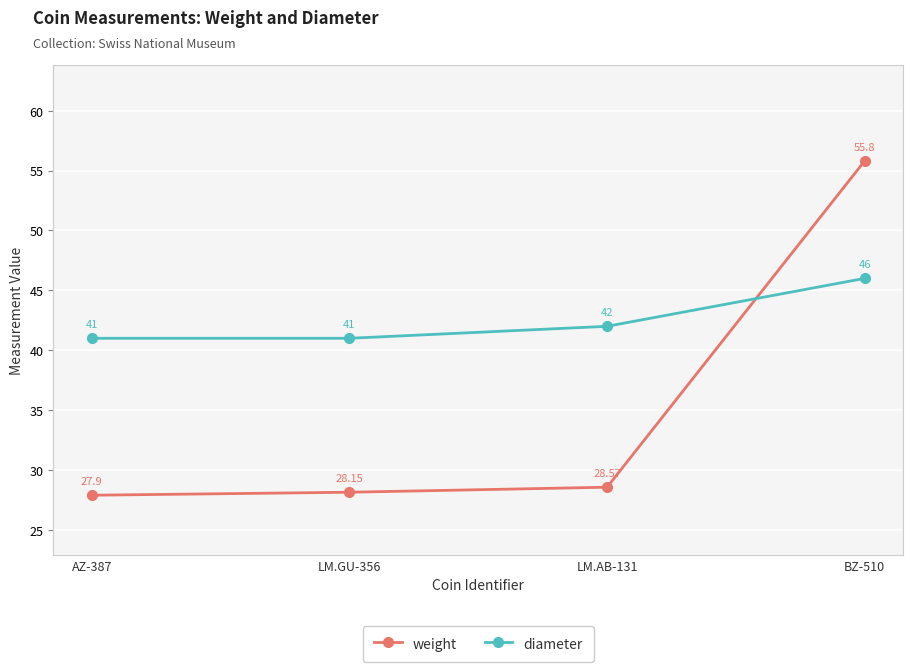

True or false: diameter and weight cross at least once.

True